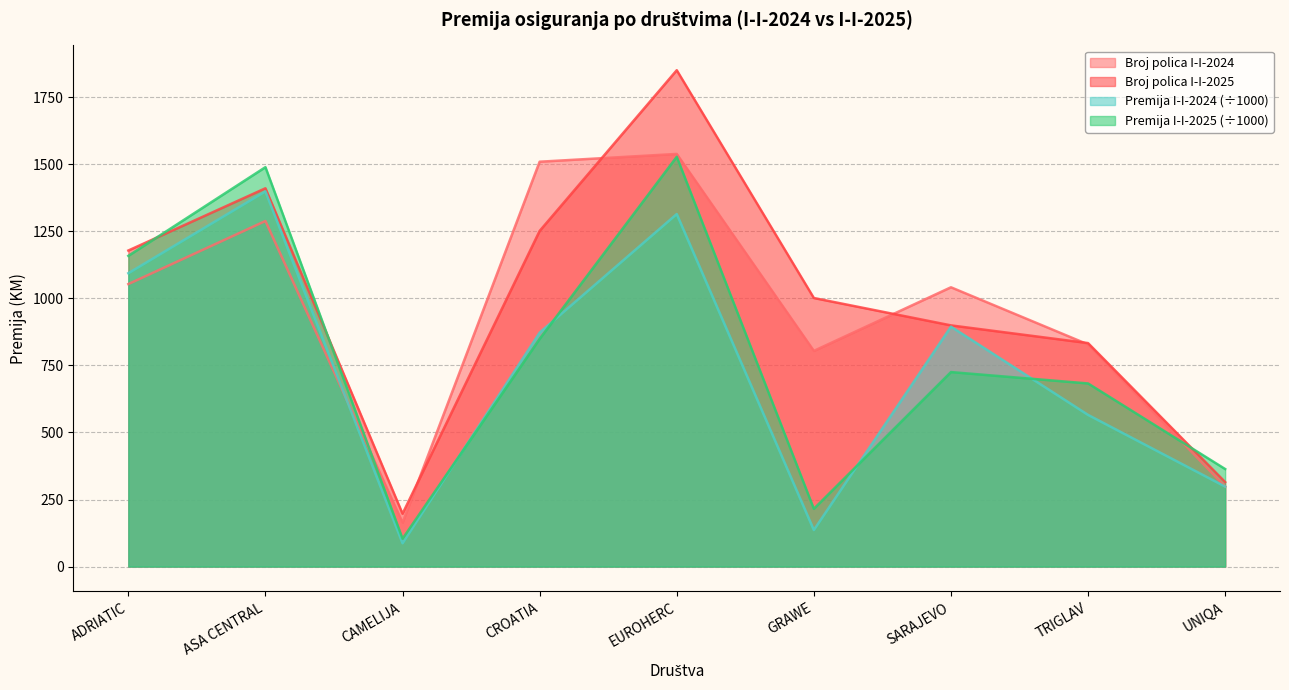

What is the greatest value displayed?

1850.0